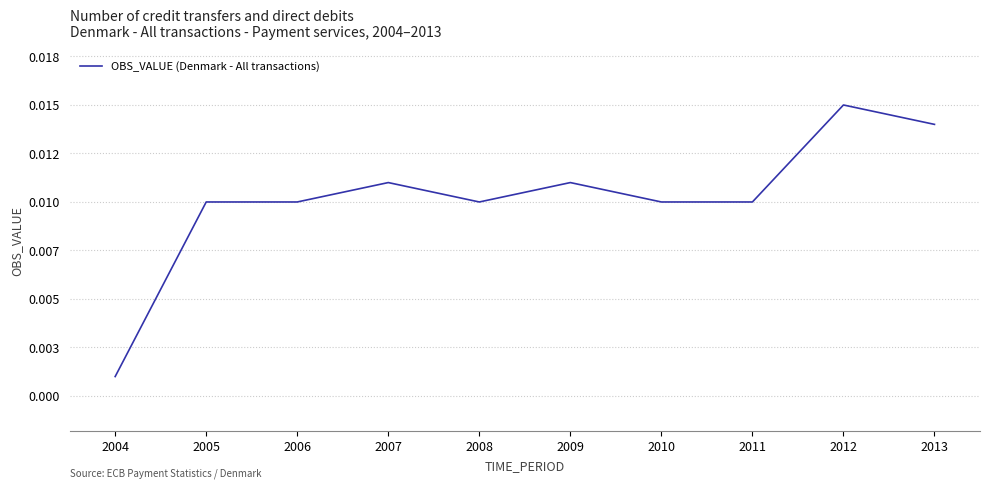

Does the chart display data point markers on the line(s)?

No